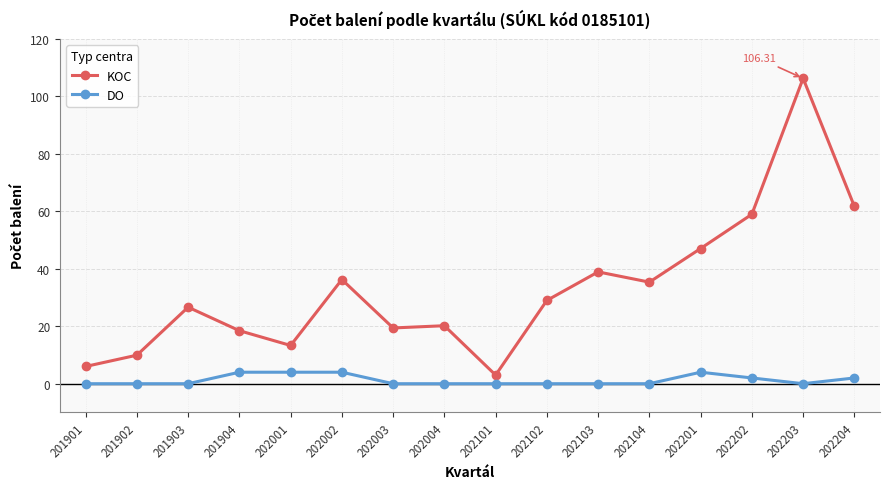

What is the difference between the maximum and minimum values in the KOC series?

103.3